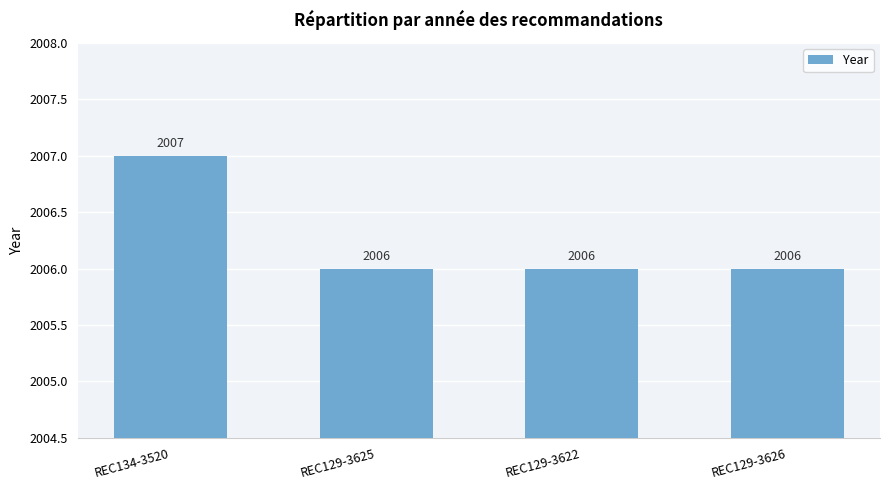

What is the value of the 4th bar from the left?

2006